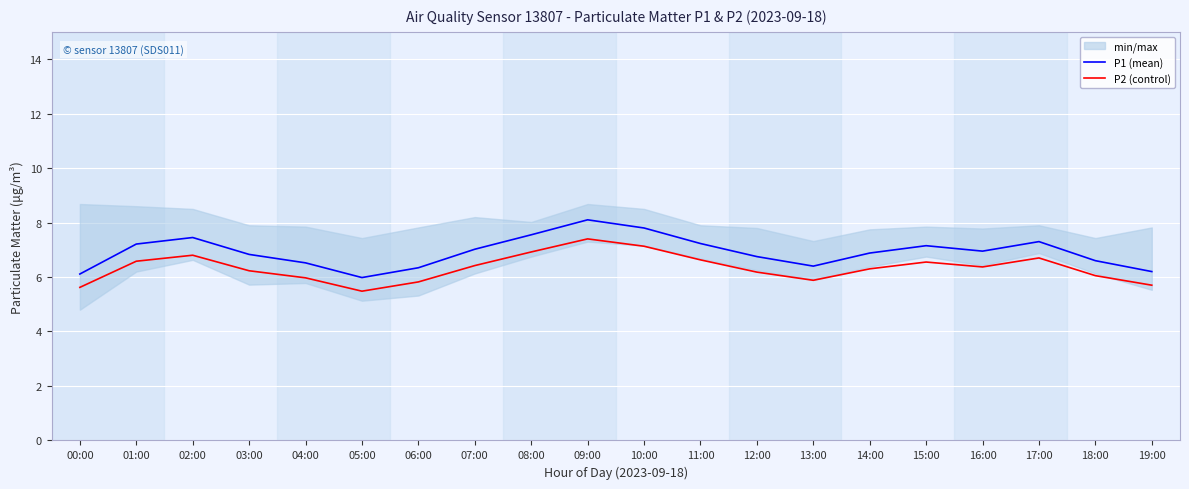

What is the minimum value shown in the chart?

5.5